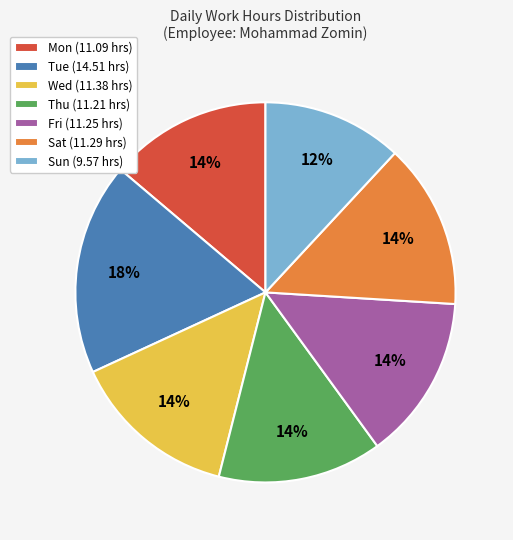

Which has a higher value, Wed or Sun?

Wed